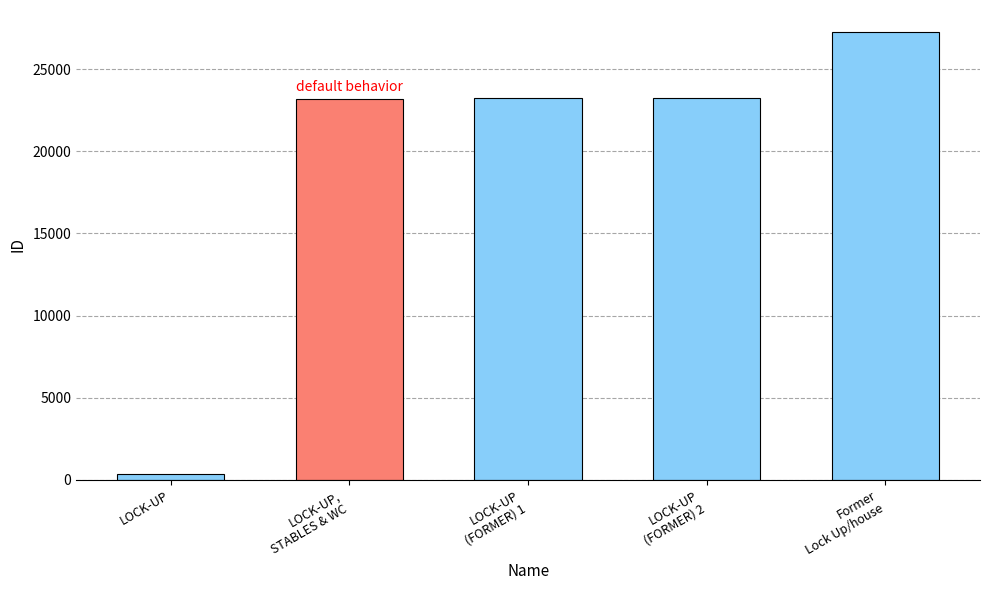

At which category does the chart reach its minimum across all series?

LOCK-UP